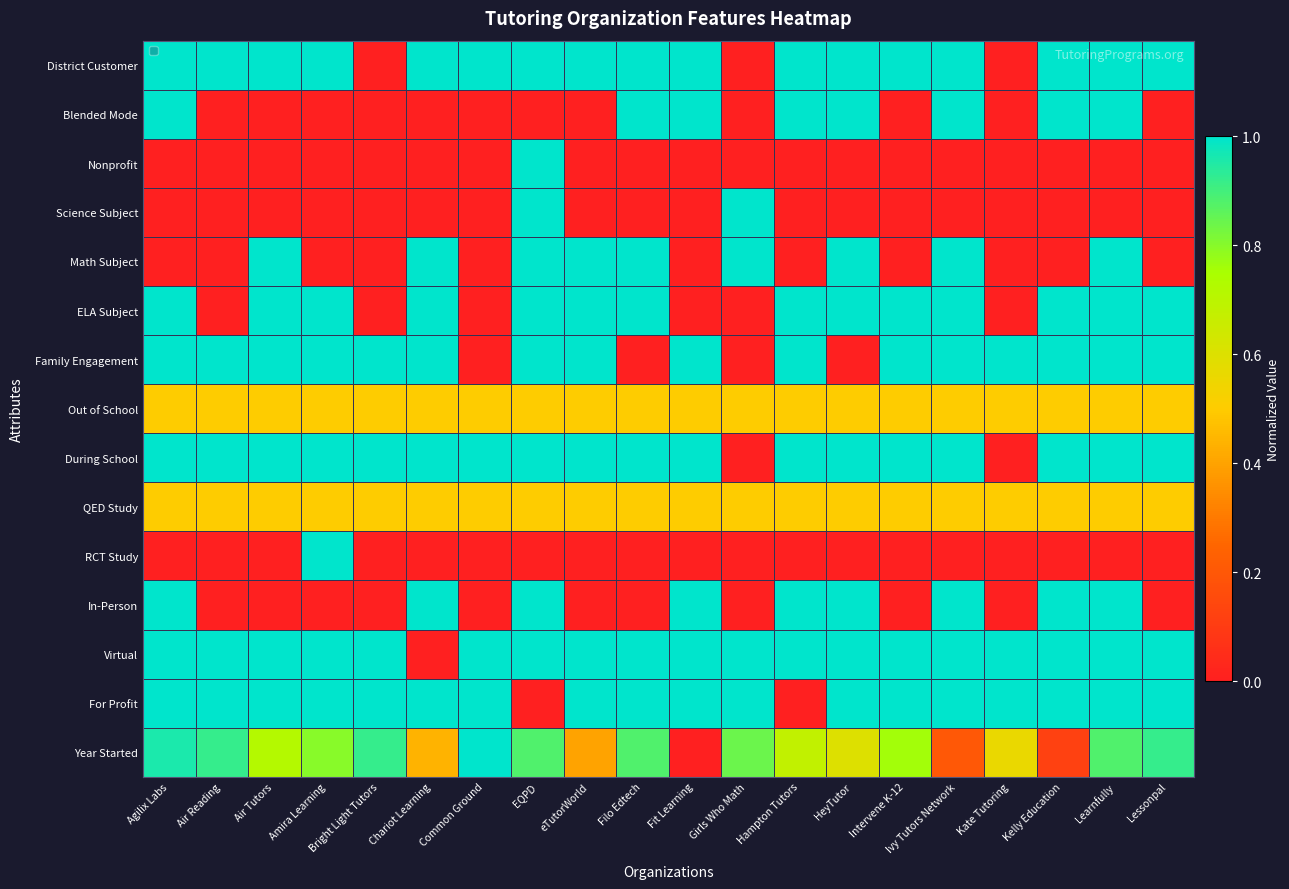

What is the spread (max minus min) of values at Air Tutors?

1.0